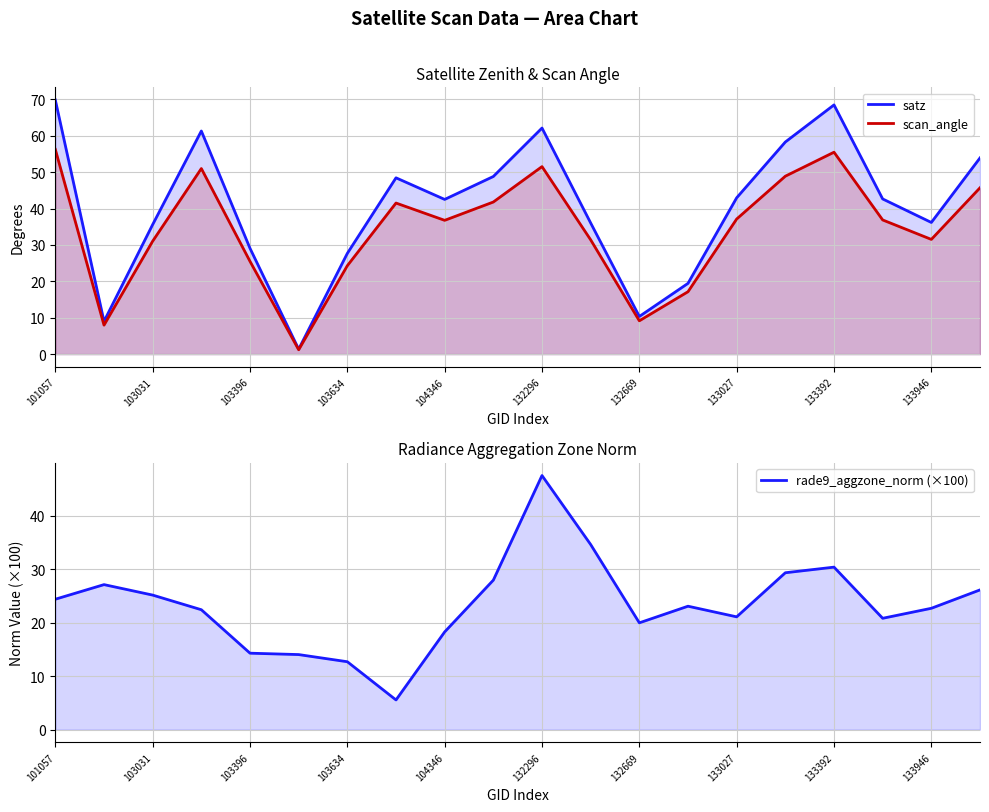

What is the approximate value of rade9_aggzone_norm (×100) at 17?

20.8